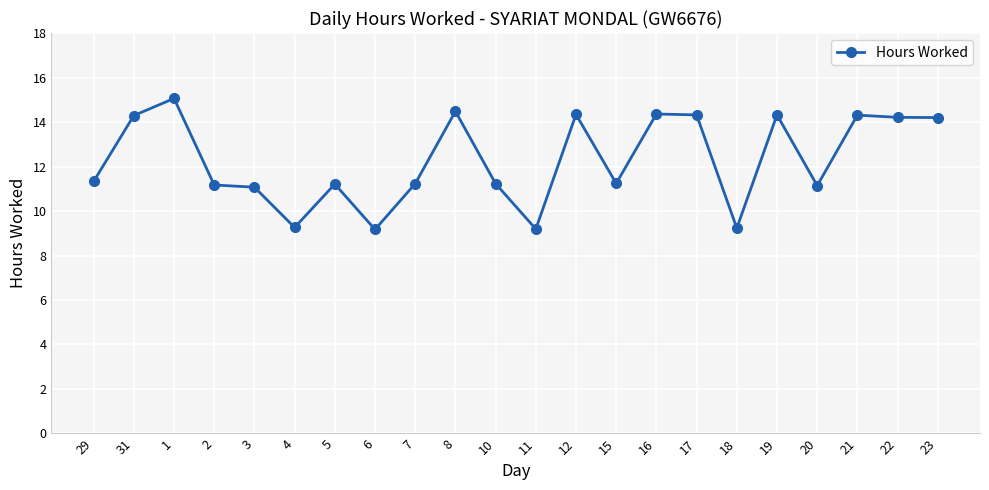

What is the sum of the values at 3 and 19?

25.4